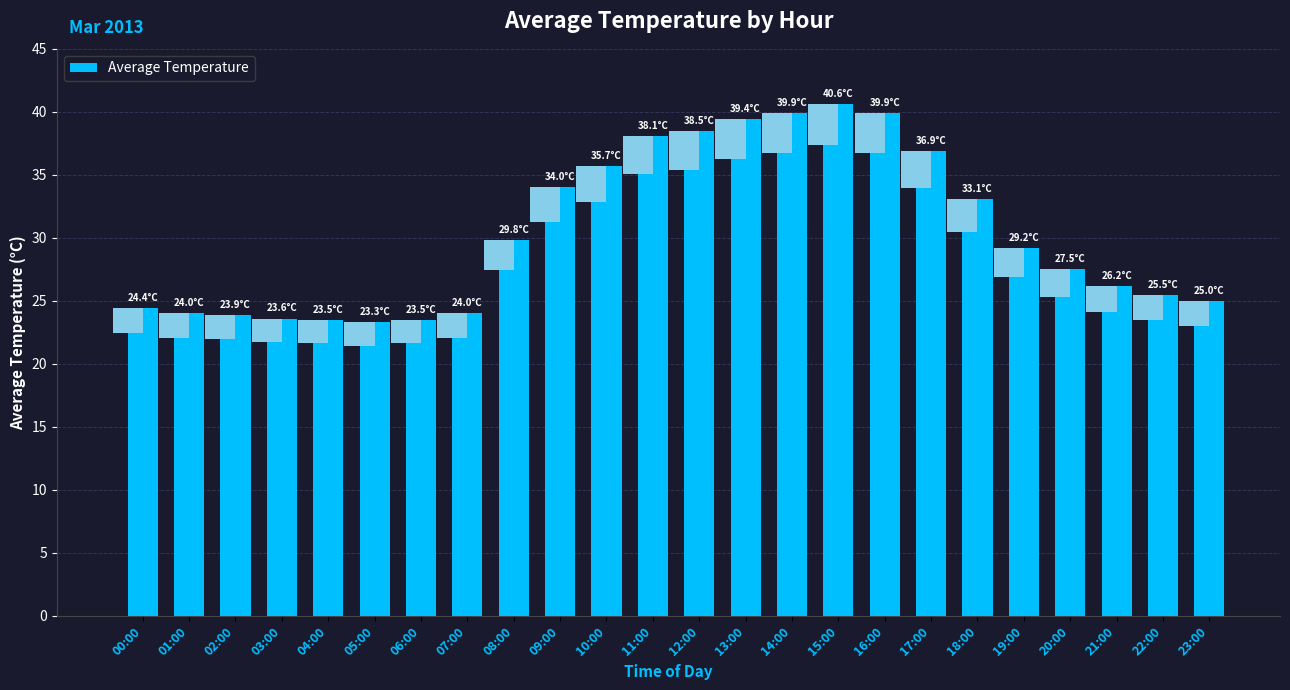

At which label is the value closest to 31?

08:00